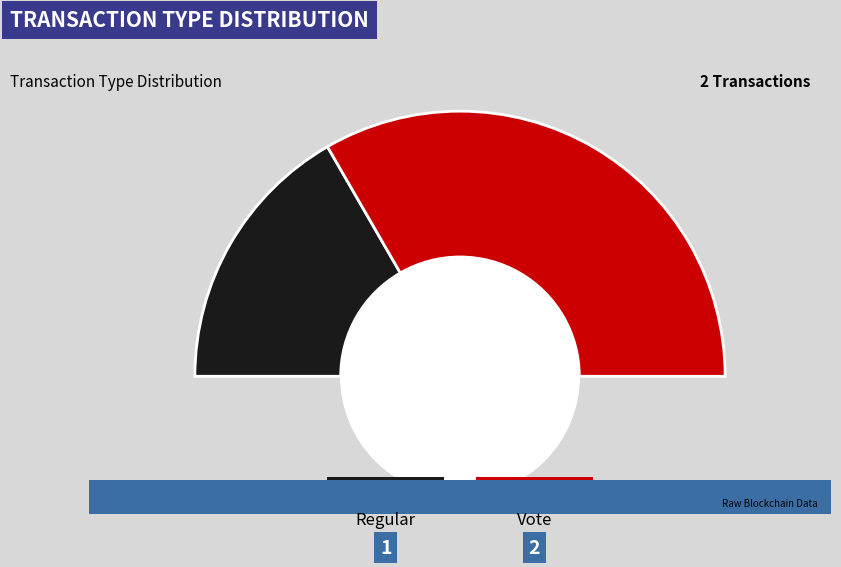

To the nearest percent, what is the average slice percentage?

50%